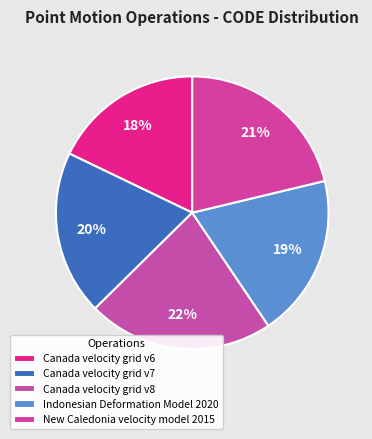

How many segments does this pie chart have?

5